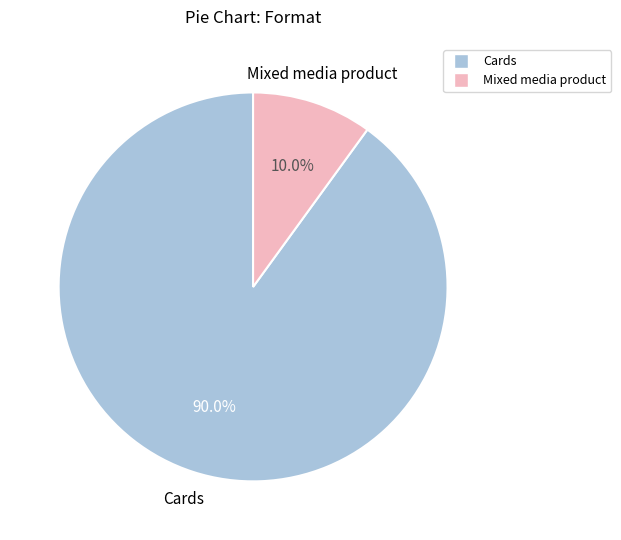

What percentage do Mixed media product and Cards together represent?

100.0%